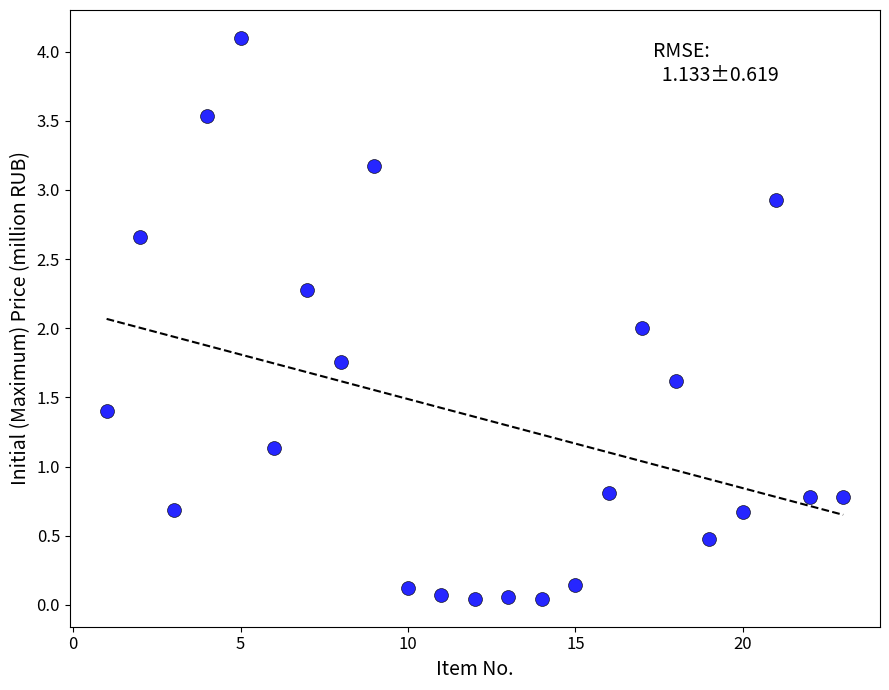

What is the range of X values (max minus min)?

22.0